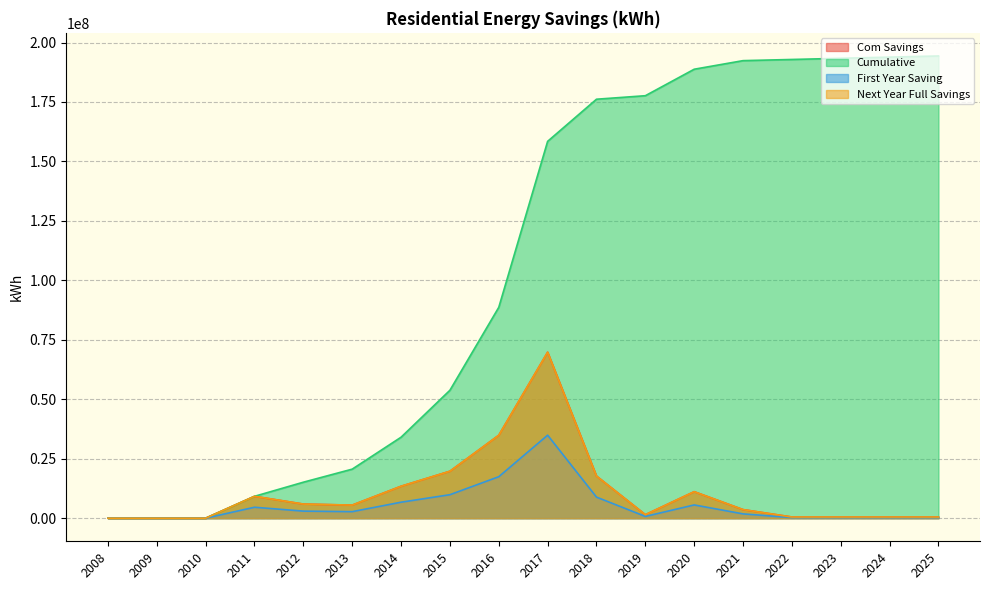

What is the difference between the maximum and minimum values in the Cumulative series?

194340987.8